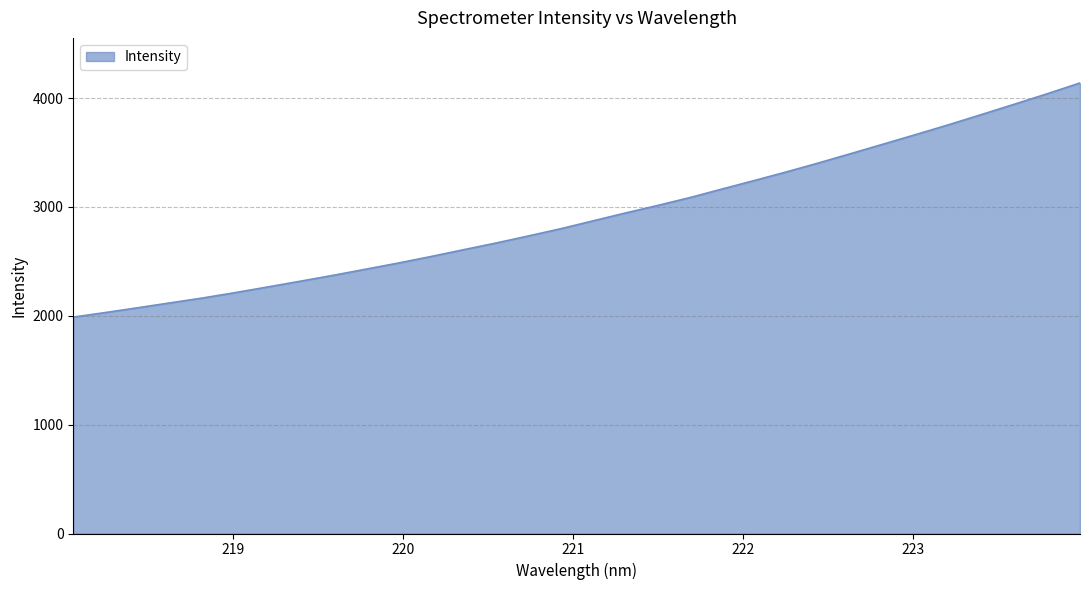

What is the difference between the maximum and minimum values?

2151.0